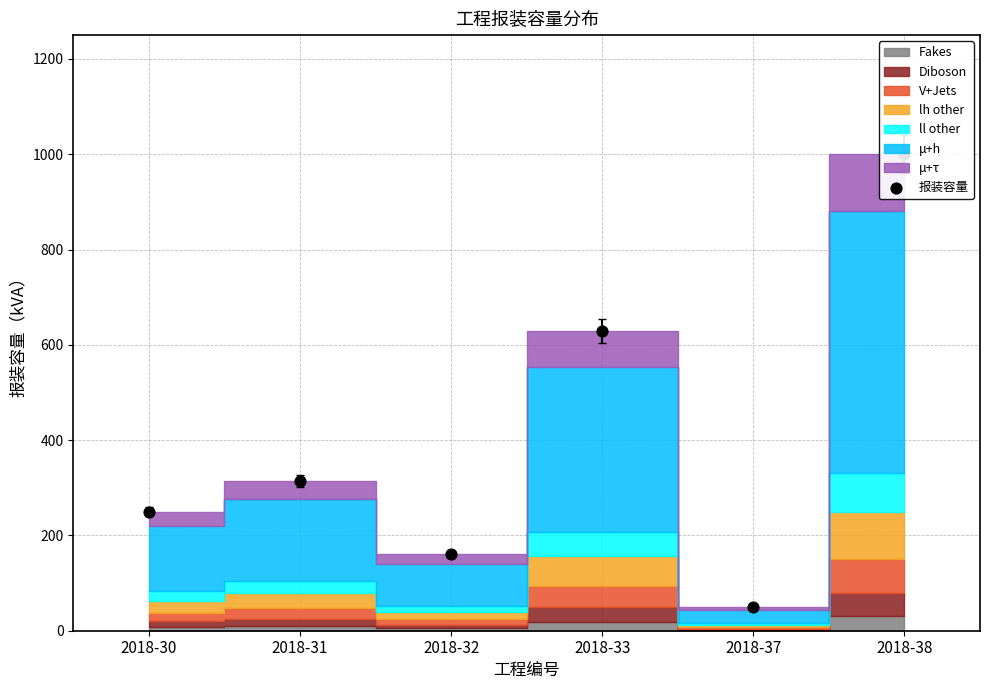

Which has a higher value, 2018-37 or 2018-38?

2018-38